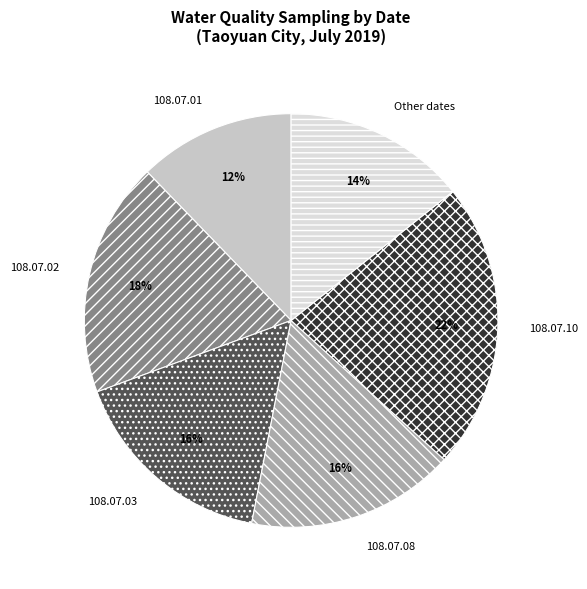

Does Other account for over 50% of the chart?

No